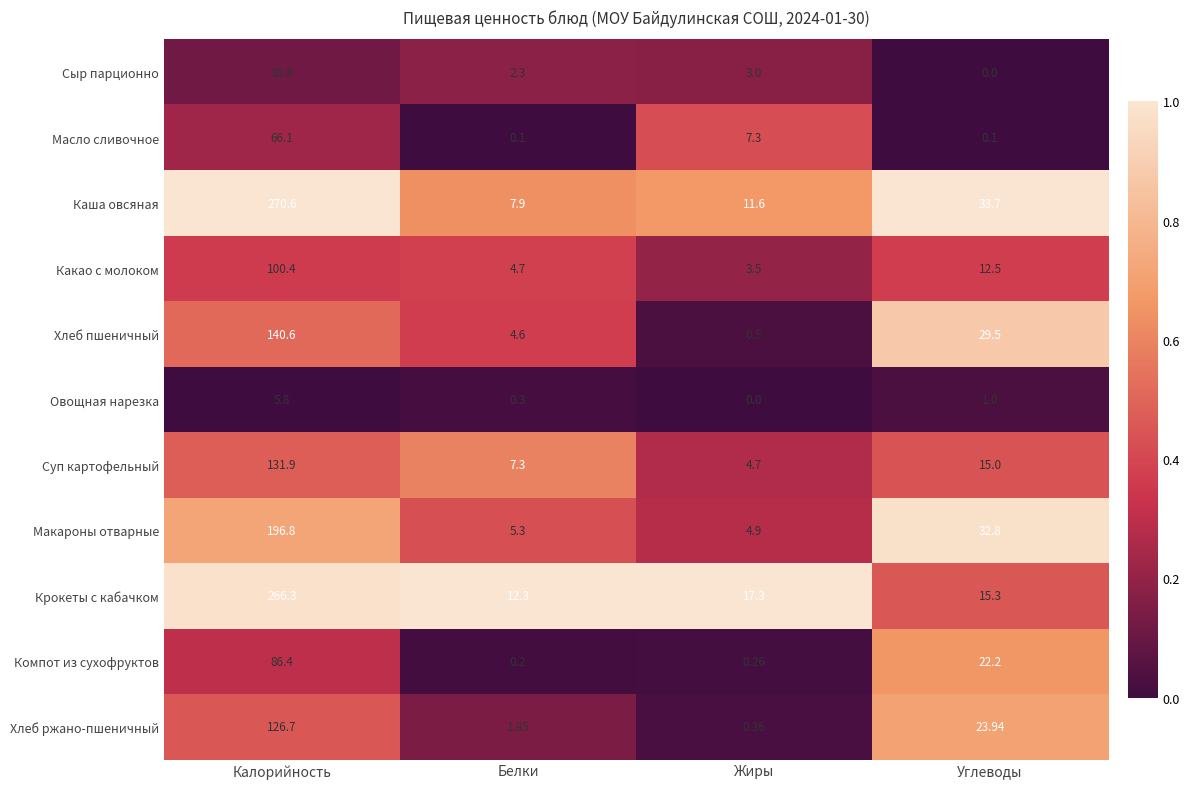

What is the total value across all series at Калорийность?

1427.4